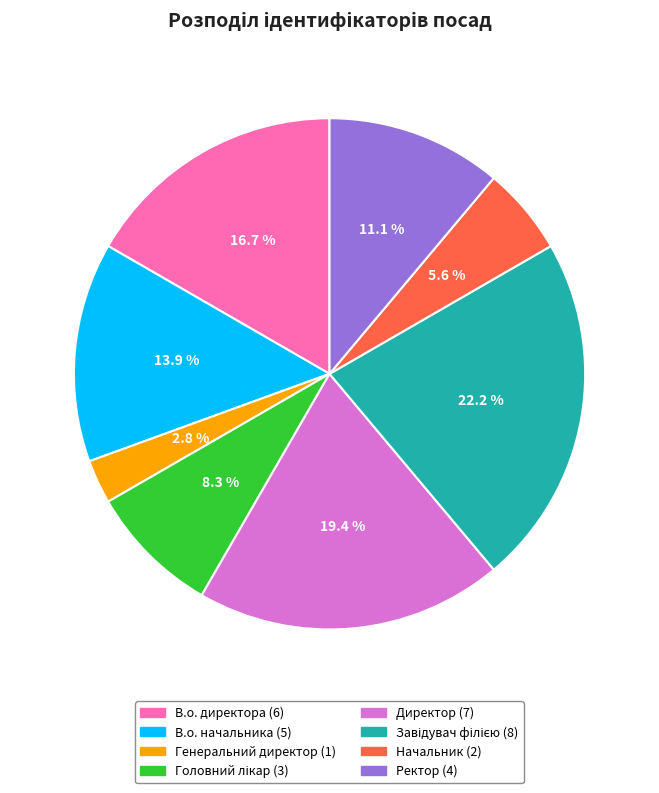

To the nearest percent, what percentage of the pie is Генеральний директор?

3%